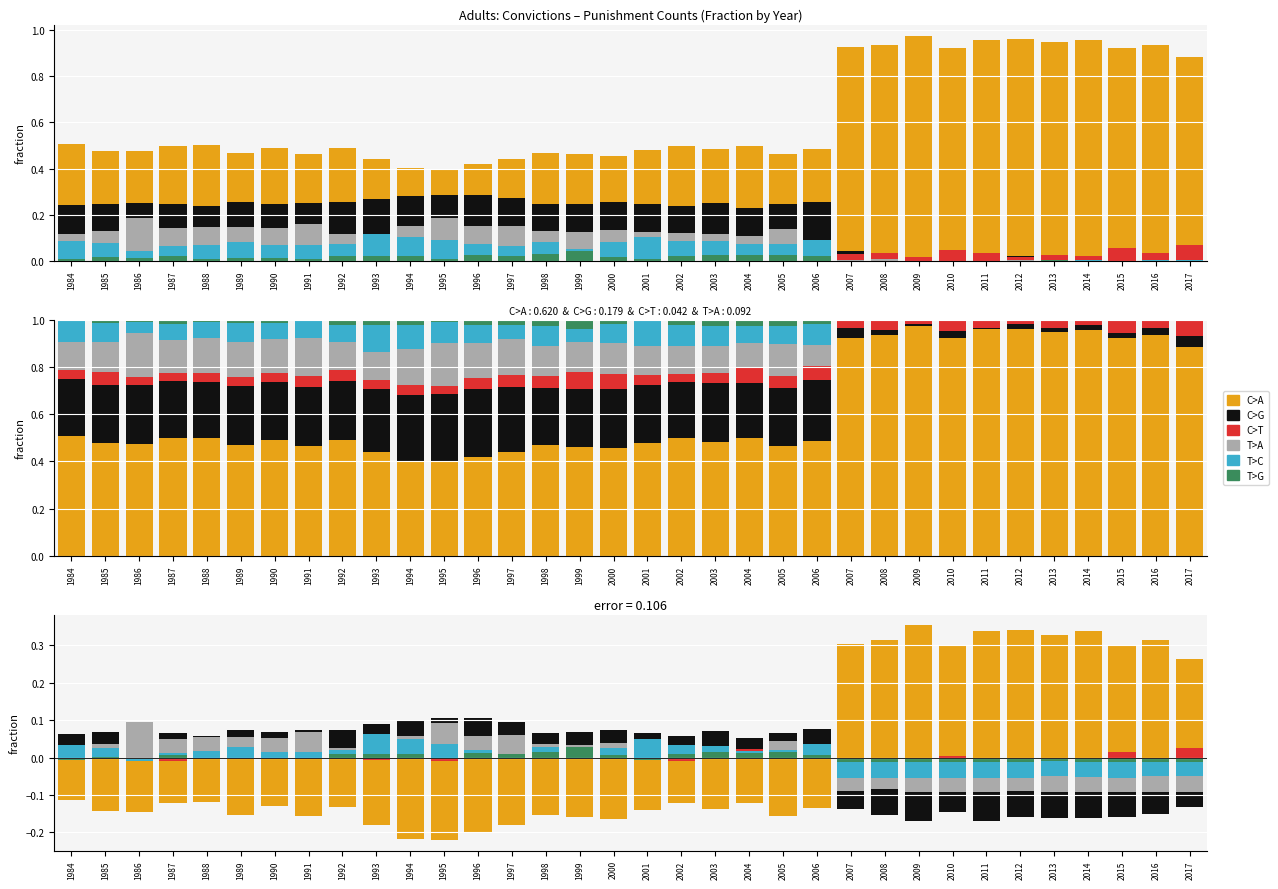

Does the chart contain stacked bars?

No